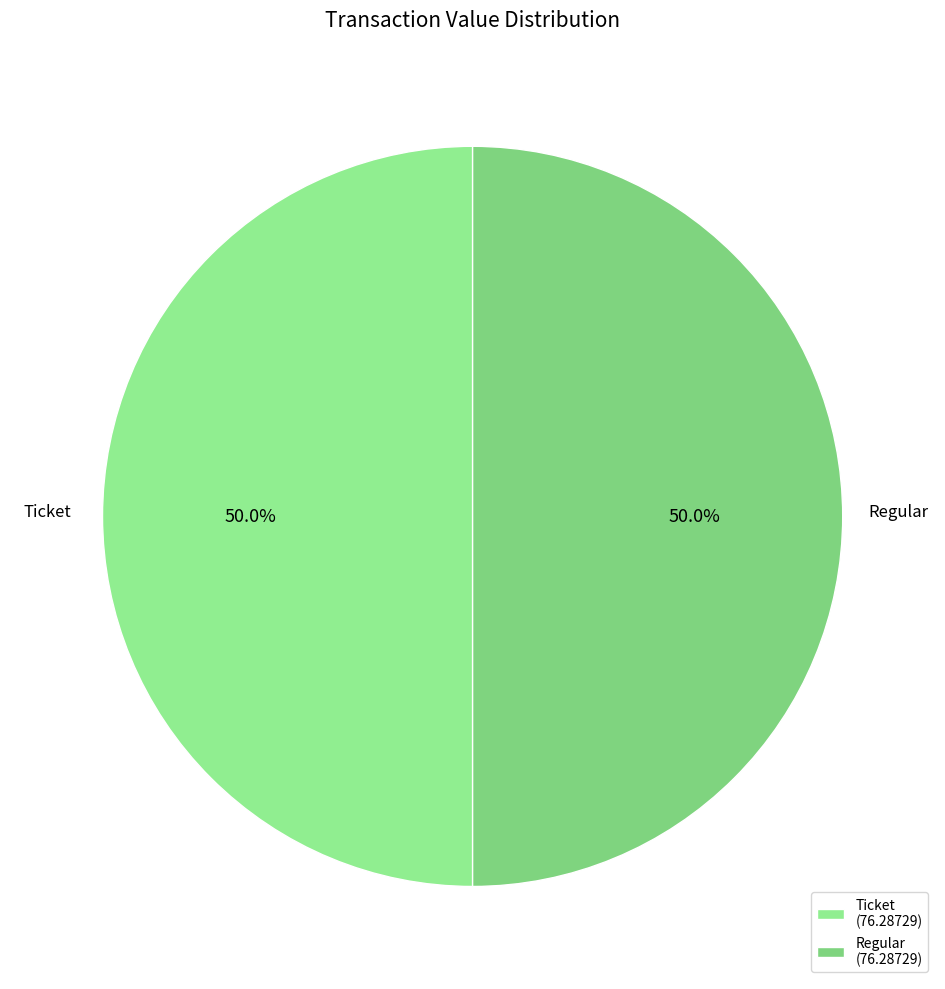

What percentage is the Regular slice, to the nearest percent?

50%